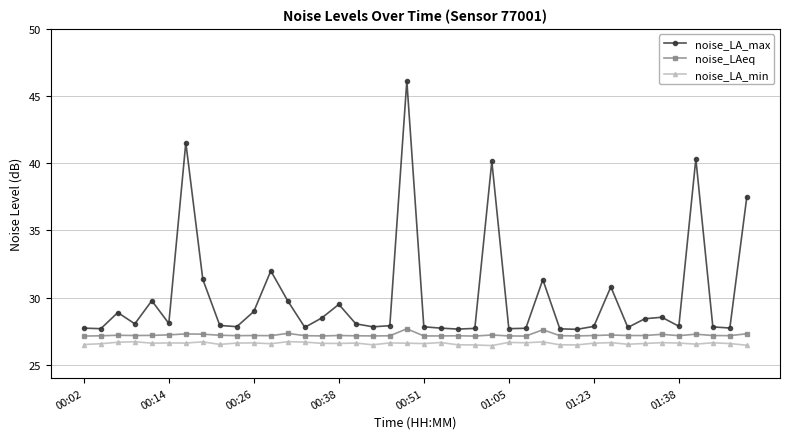

What is the sum of all noise_LAeq values?

1088.2